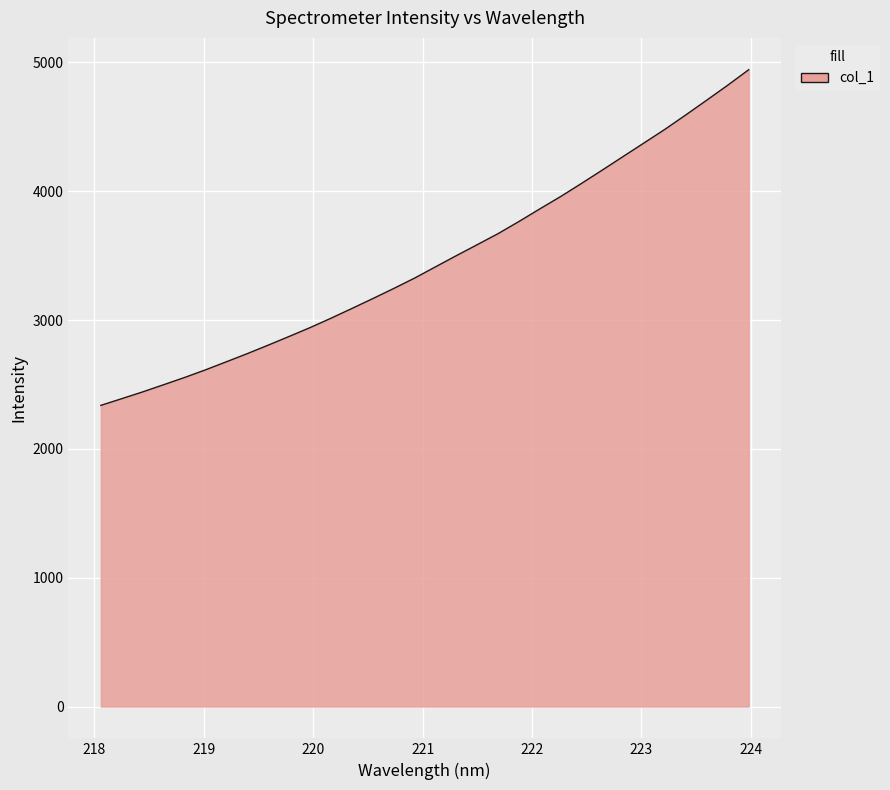

What is the difference between the maximum and minimum values?

2605.1